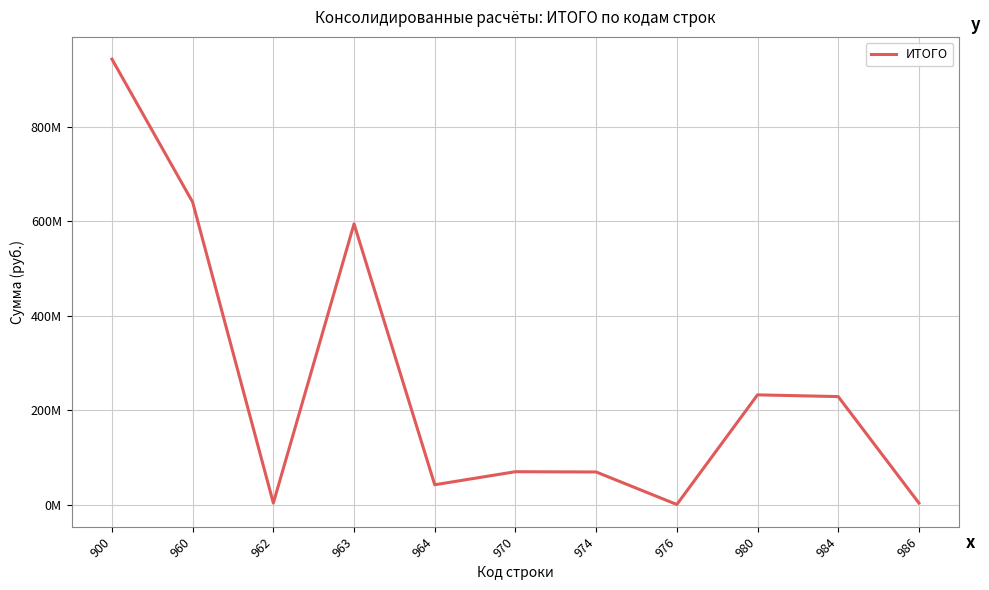

What is the maximum value shown in the chart?

943596487.6